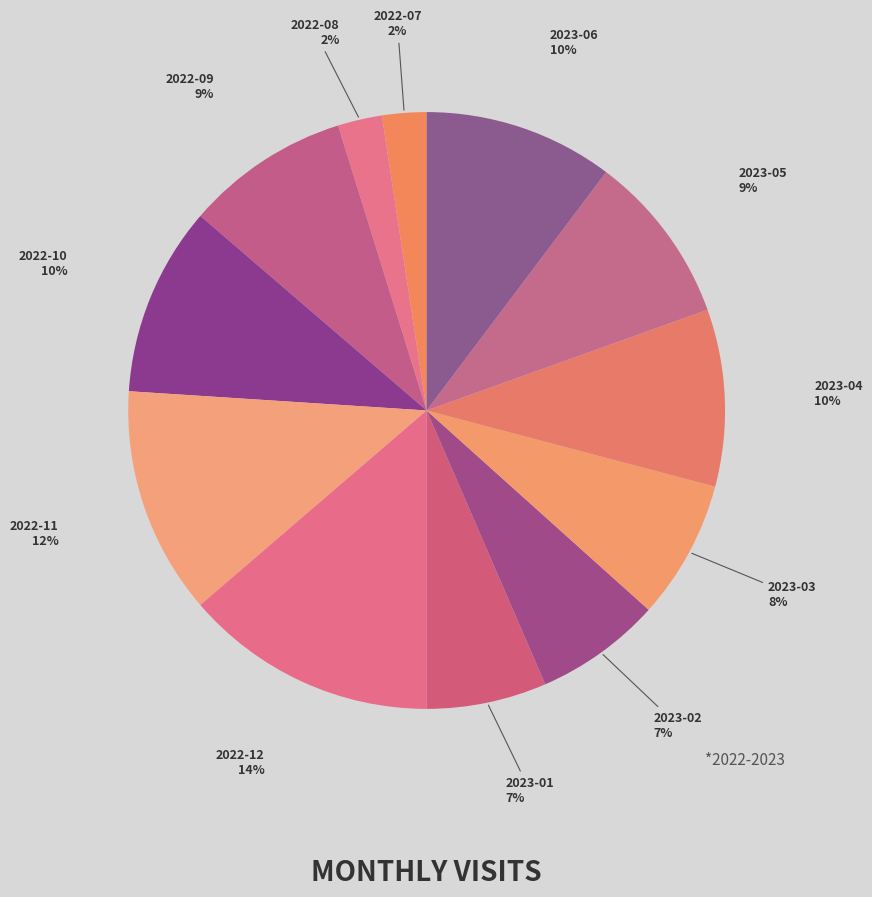

To the nearest percent, what is the average slice percentage?

8%